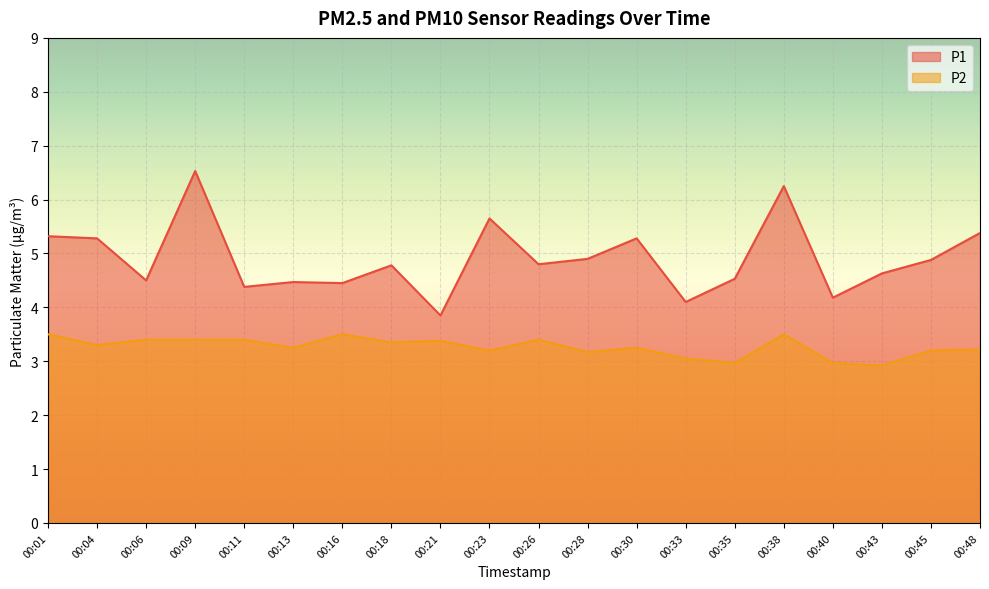

How many lines are shown in the chart?

2